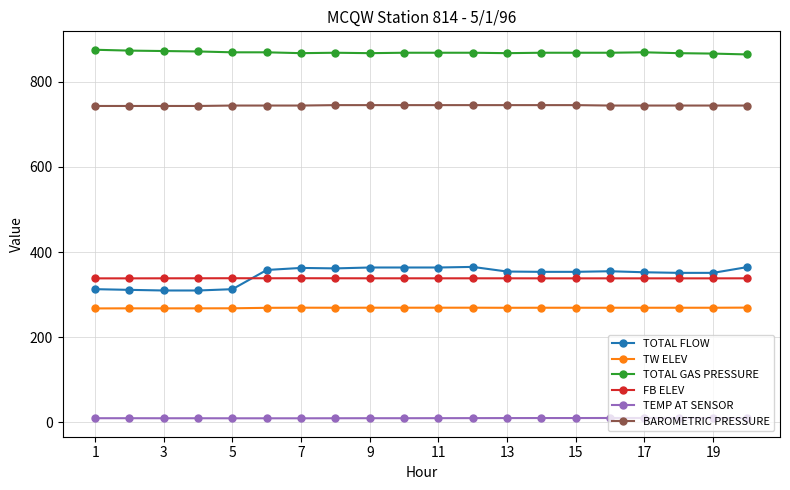

What is the average value of the TW ELEV series?

268.9